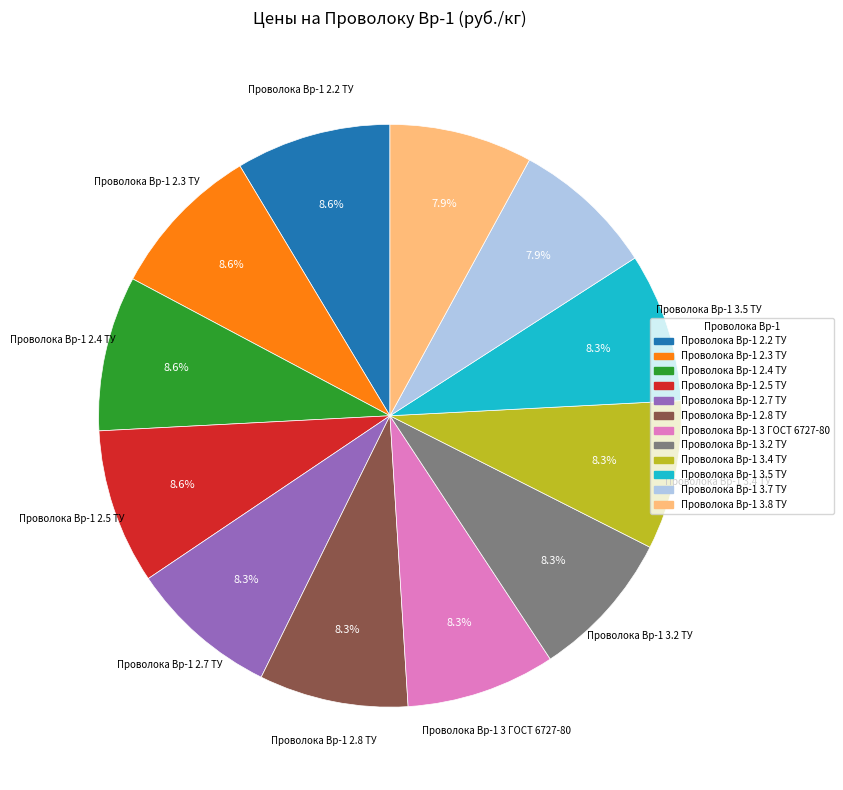

How many segments does this pie chart have?

12